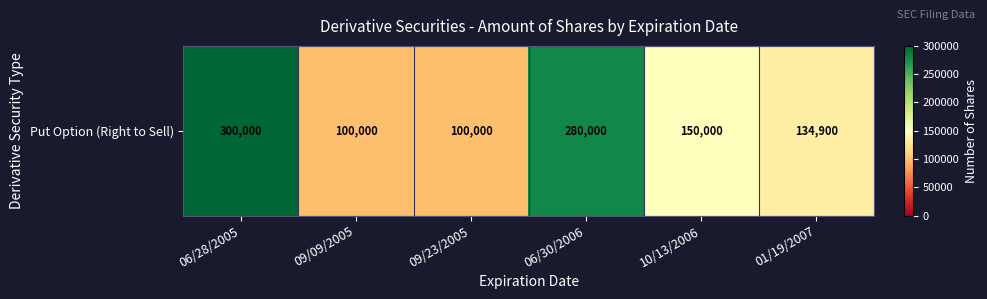

Approximately how many times larger is the value at 10/13/2006 compared to 01/19/2007?

1.1